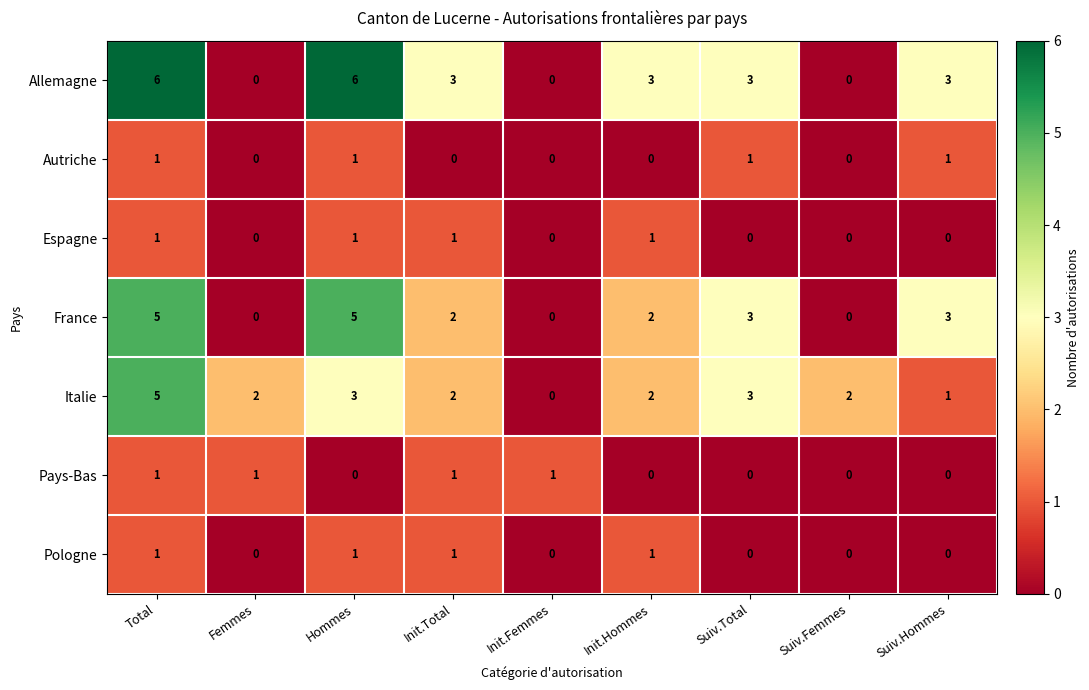

What is the total value across all series at Femmes?

3